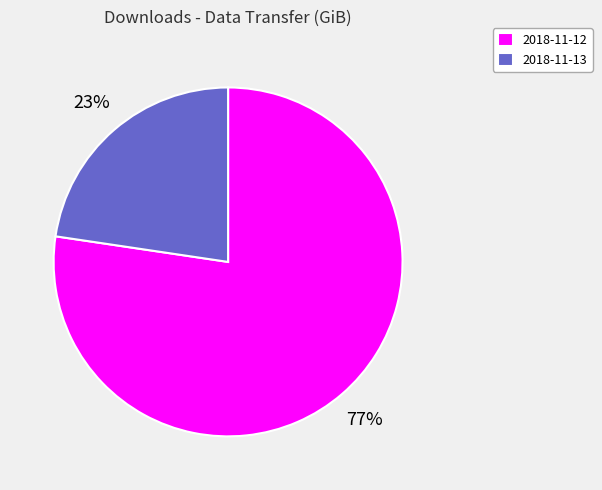

What is the largest slice in the pie chart?

2018-11-12